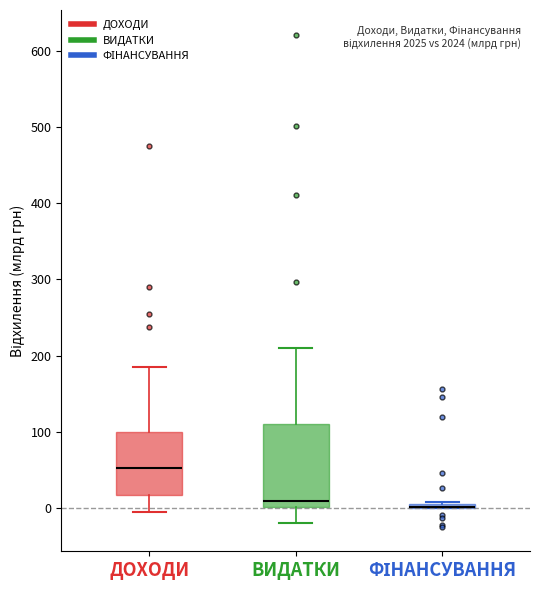

Comparing the boxes themselves (not the whiskers), which one is the tallest?

ВИДАТКИ